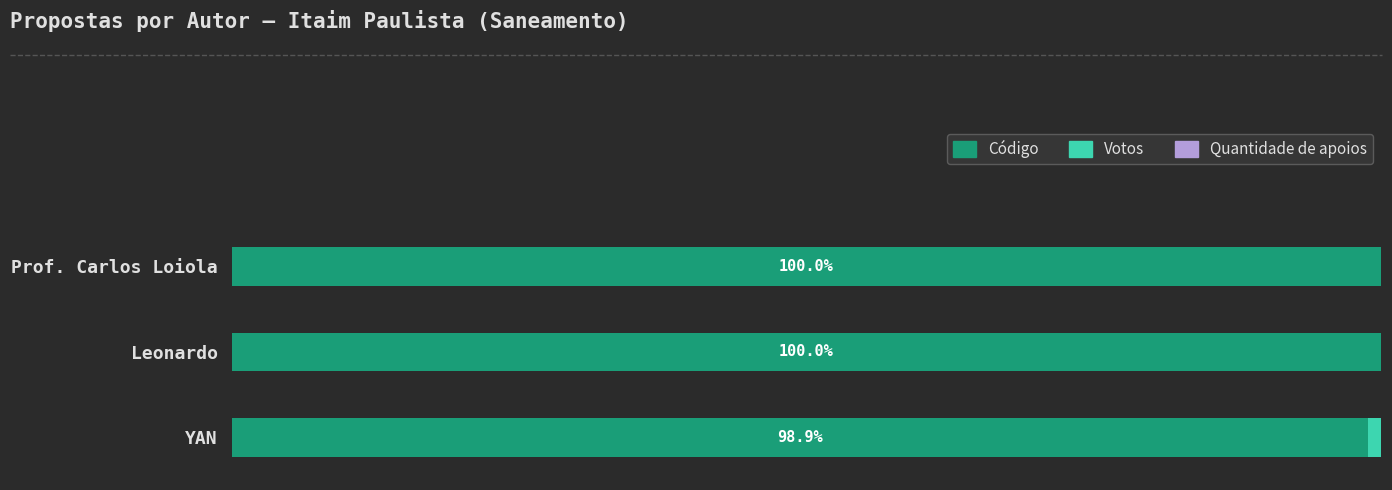

Are the bars horizontal?

Yes